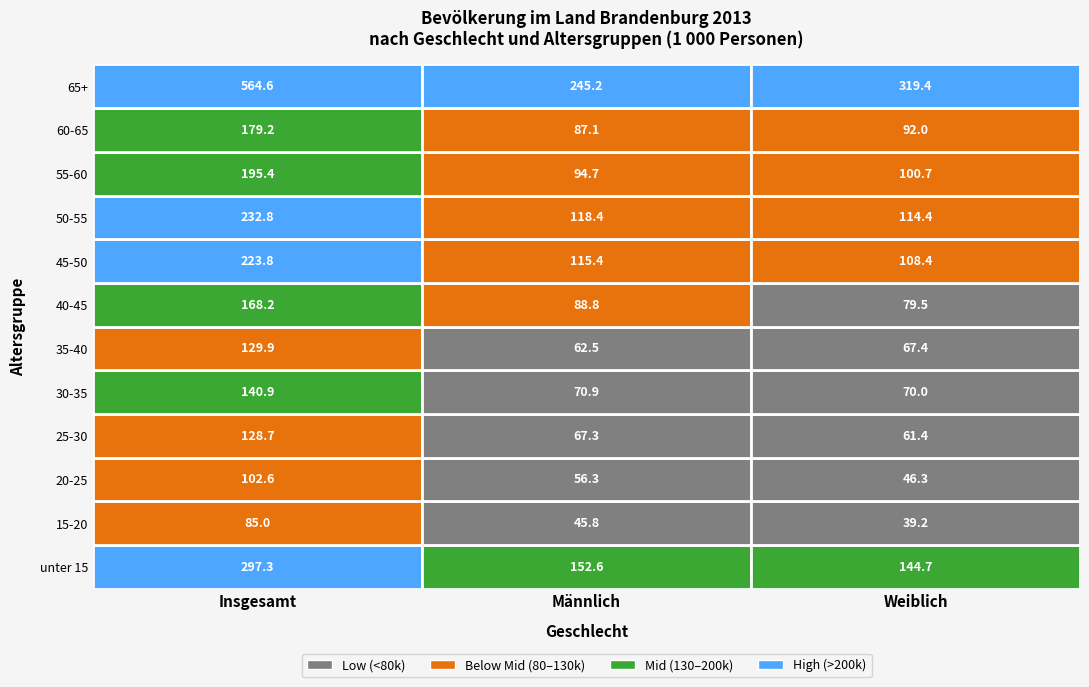

What is the difference between the Männlich values at 1 and 3?

21.5